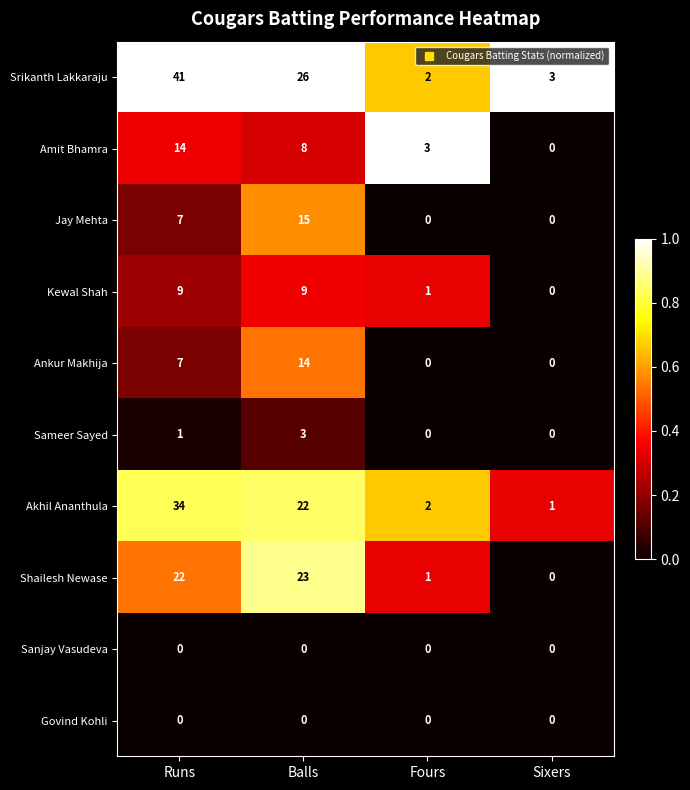

What is the total value across all series at Balls?

120